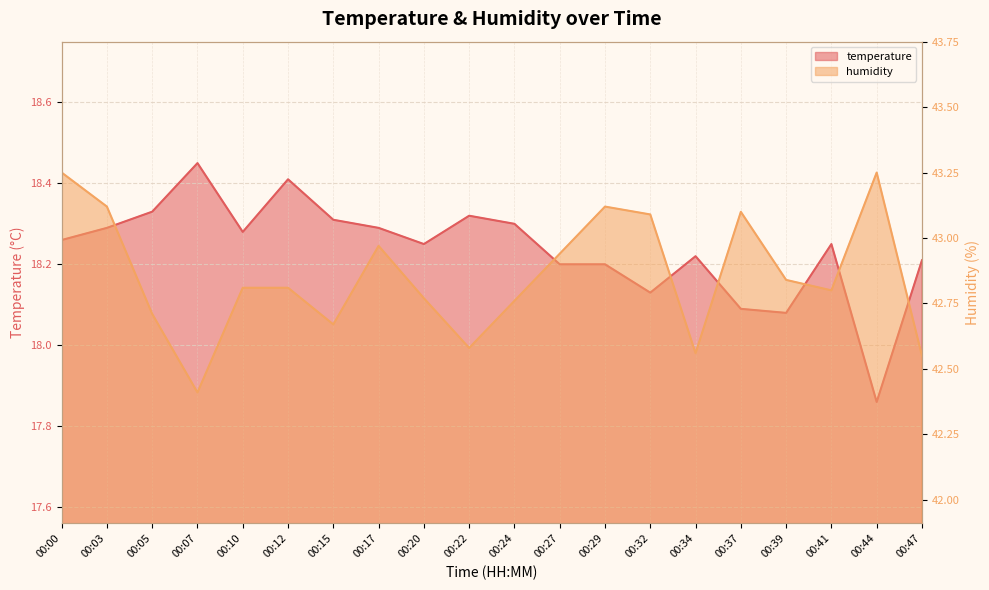

How many data points does each series have?

20